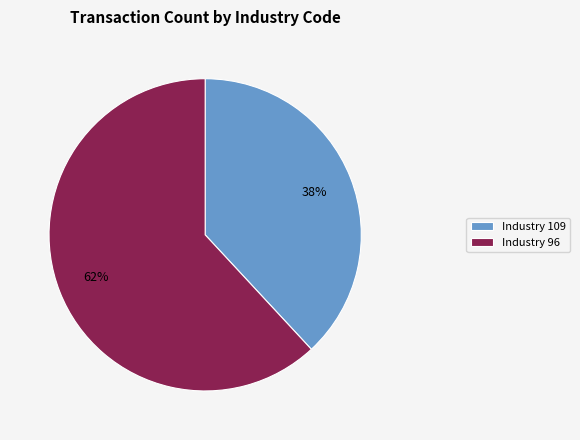

Which category has the smallest portion of the pie?

Industry 109